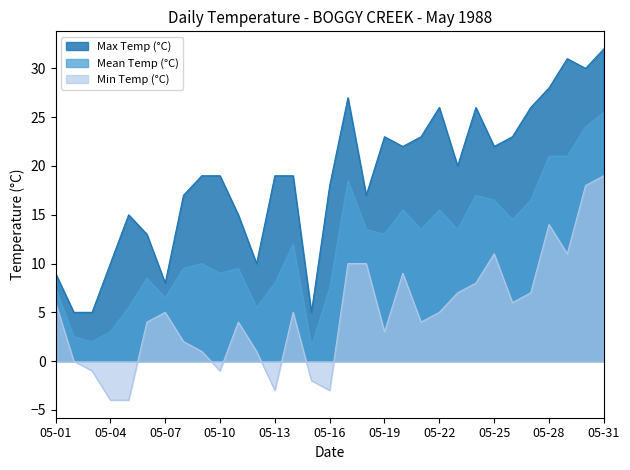

How many lines are shown in the chart?

3